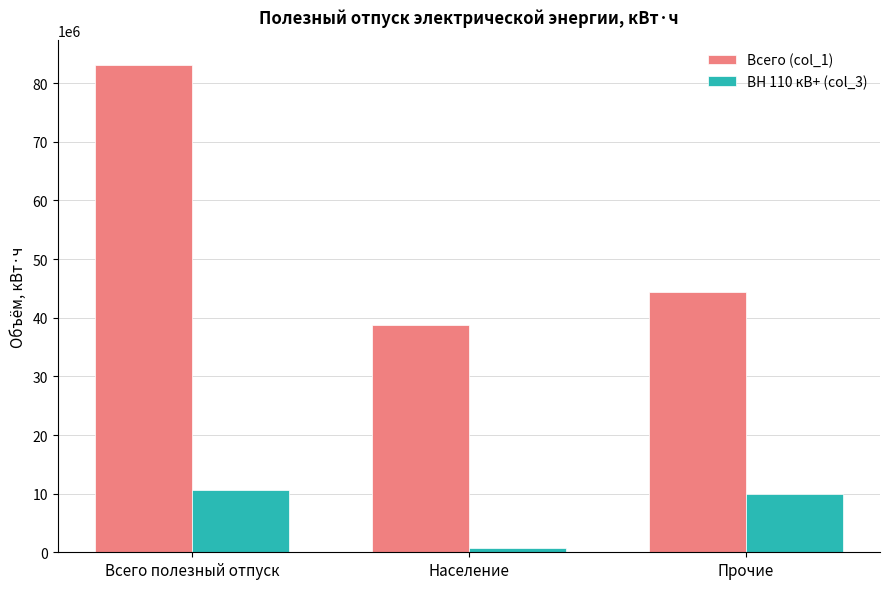

What is the total value across all series at Население?

39459000.0